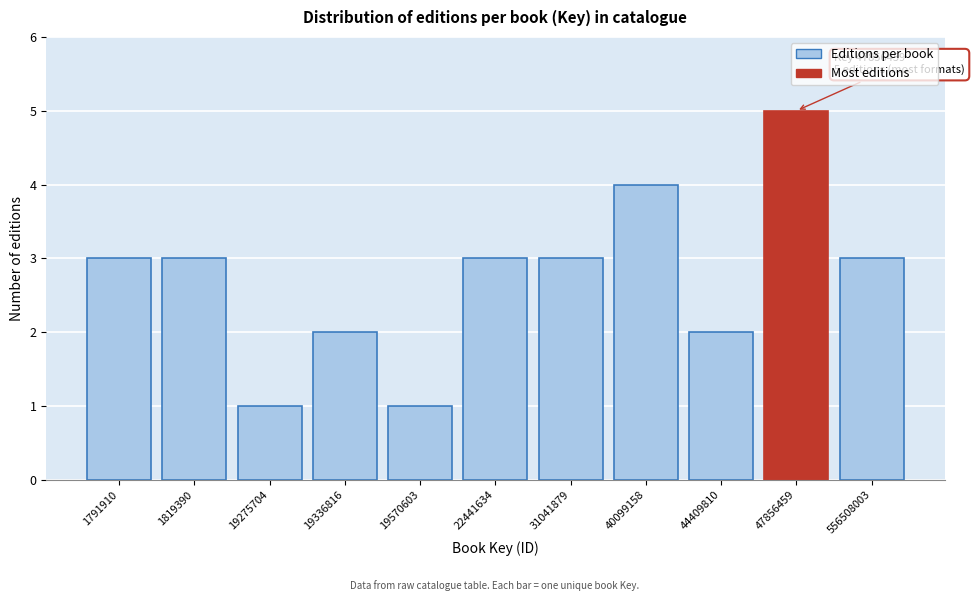

Reading left to right, transcribe all the data shown in this chart.

1791910=3	1819390=3	19275704=1	19336816=2	19570603=1	22441634=3	31041879=3	40099158=4	44409810=2	47856459=5	556508003=3